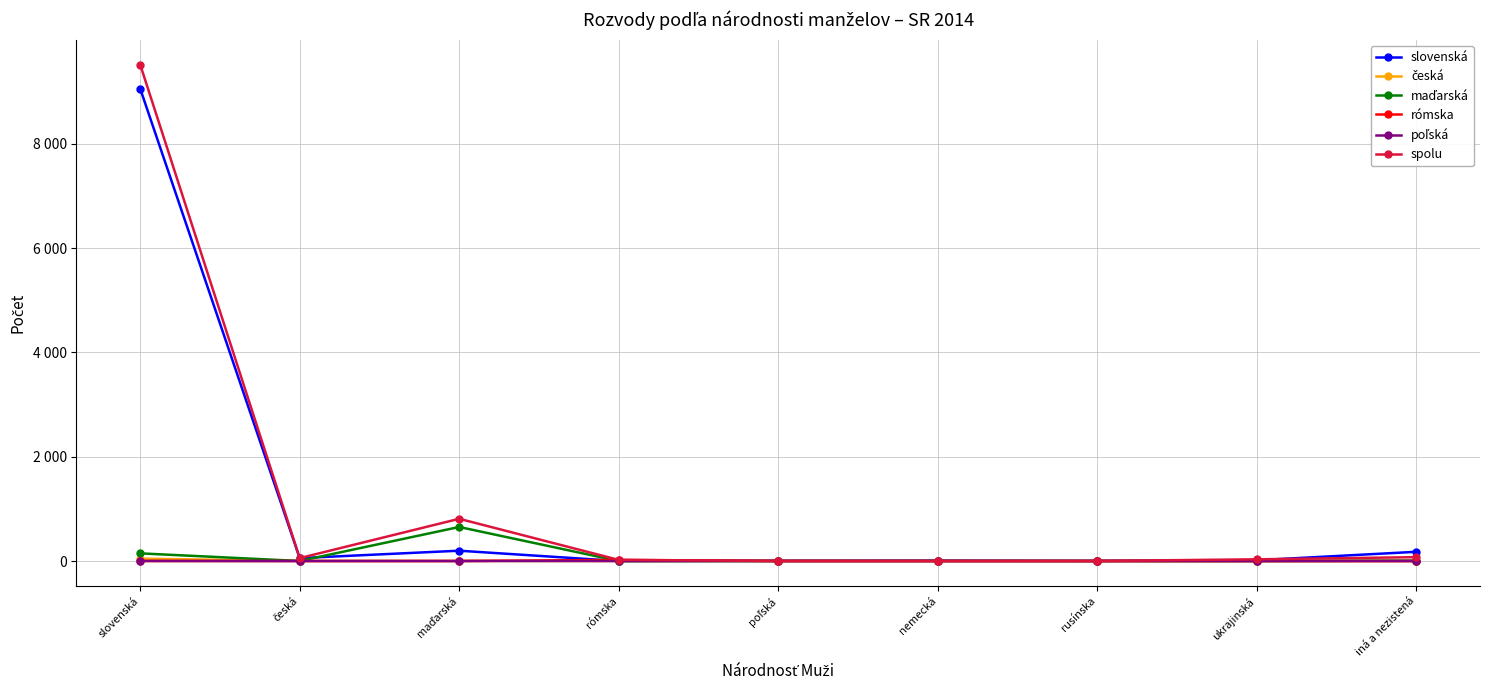

Is this an area chart (filled region under the line)?

No